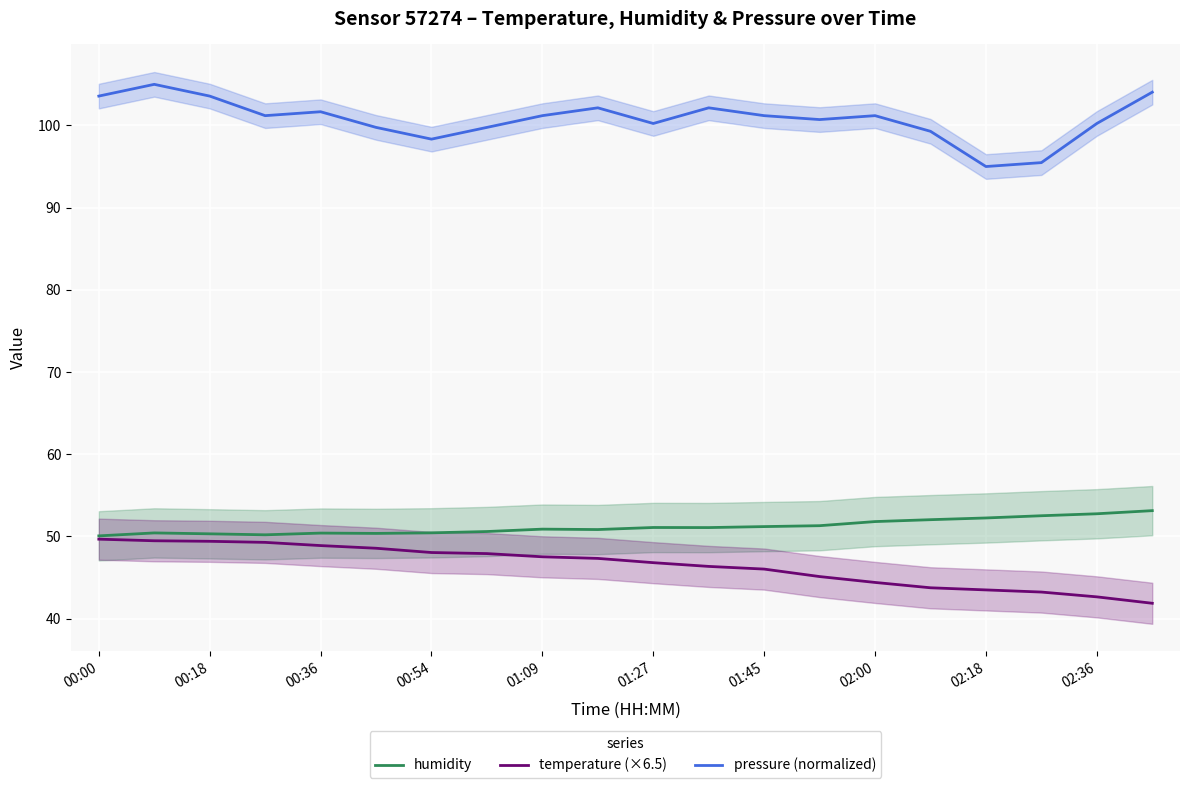

True or false: humidity has a value of 51.1 at 01:27.

True